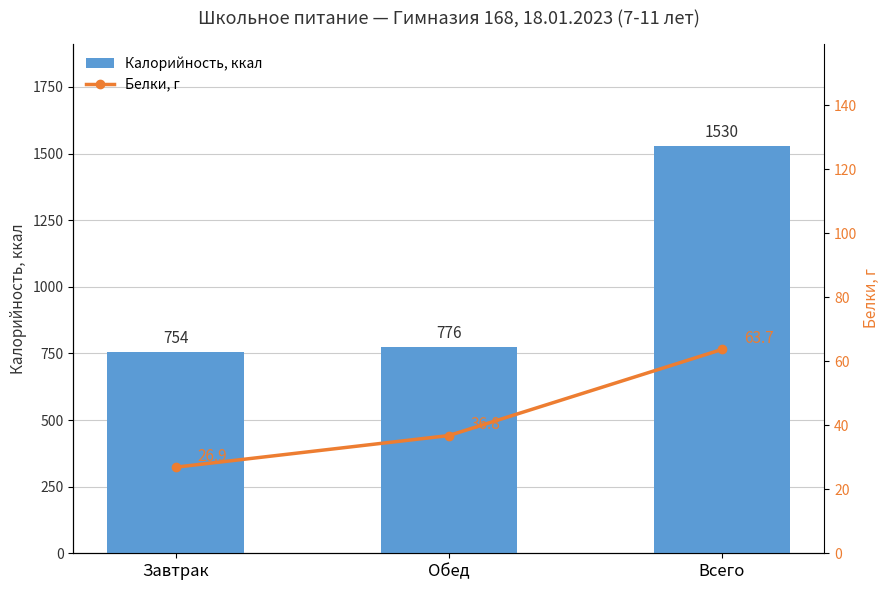

What is the minimum value shown in the chart?

26.9